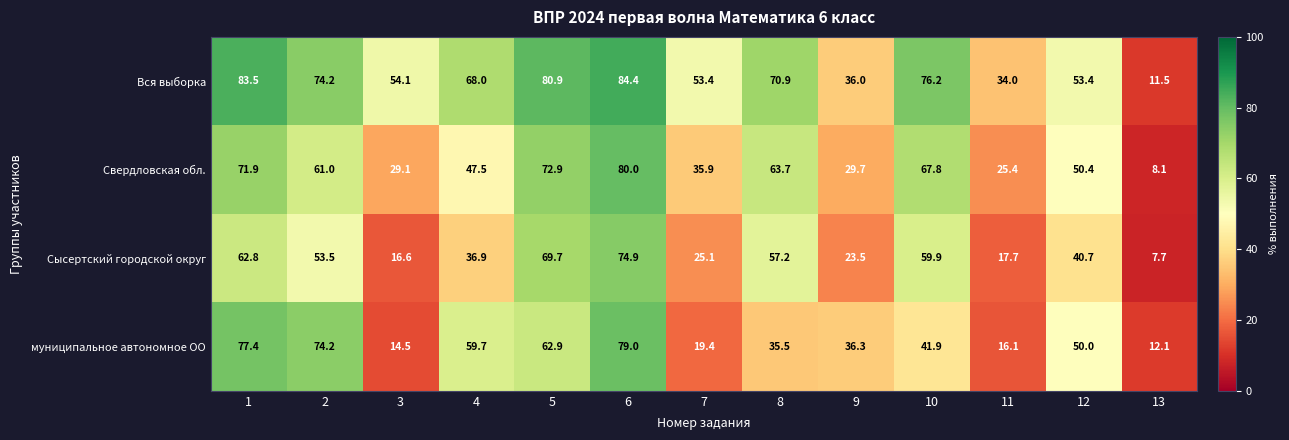

How many series are shown in this chart?

4